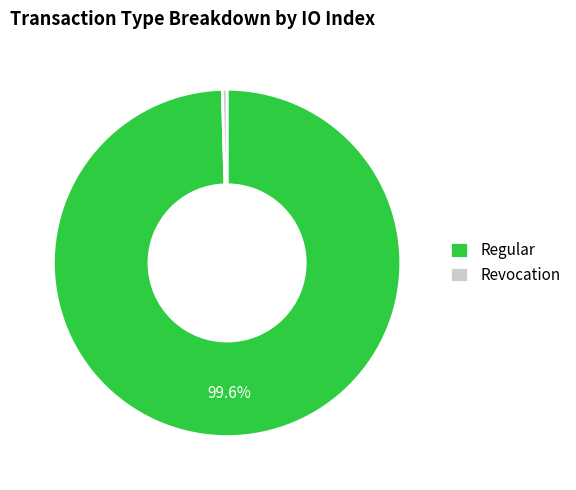

Is it true that Revocation is 0% of the pie?

True